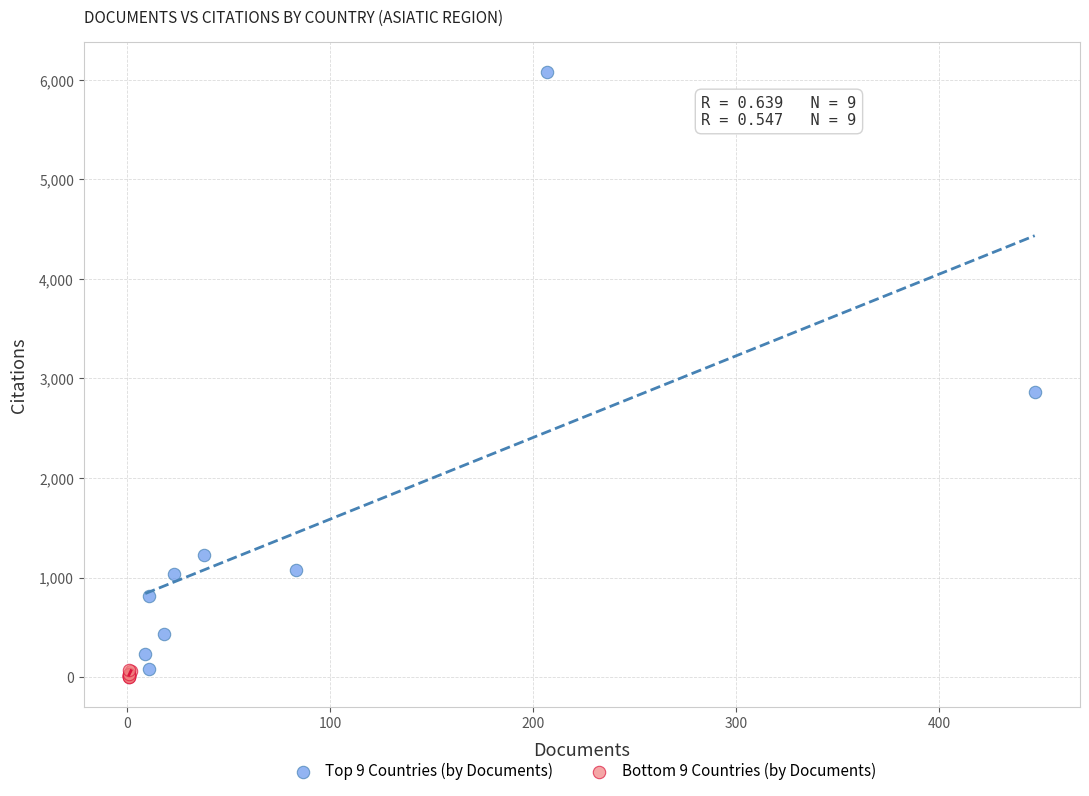

Which series has the widest spread of Y values?

Top 9 Countries (by Documents)